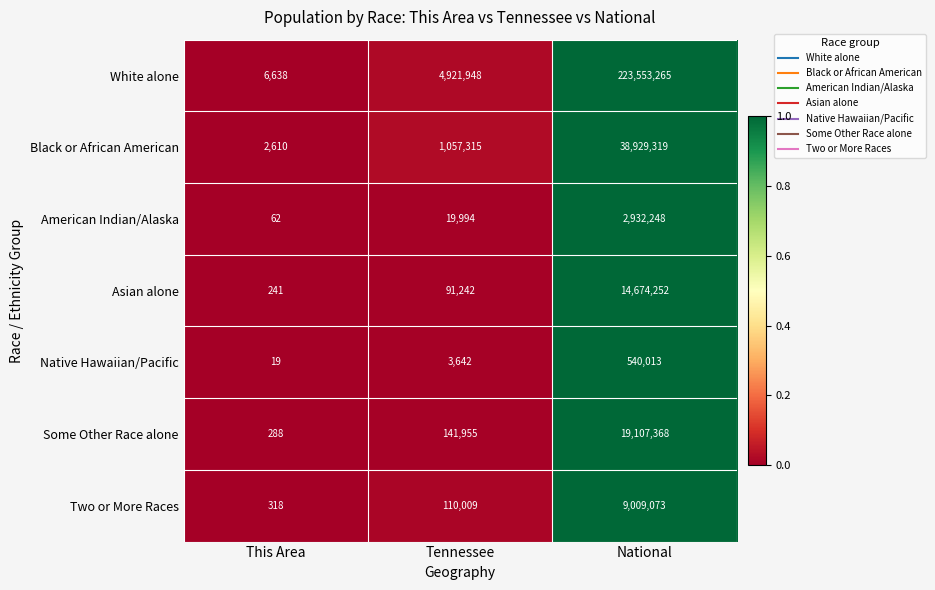

Which series has the largest total across all categories?

White alone